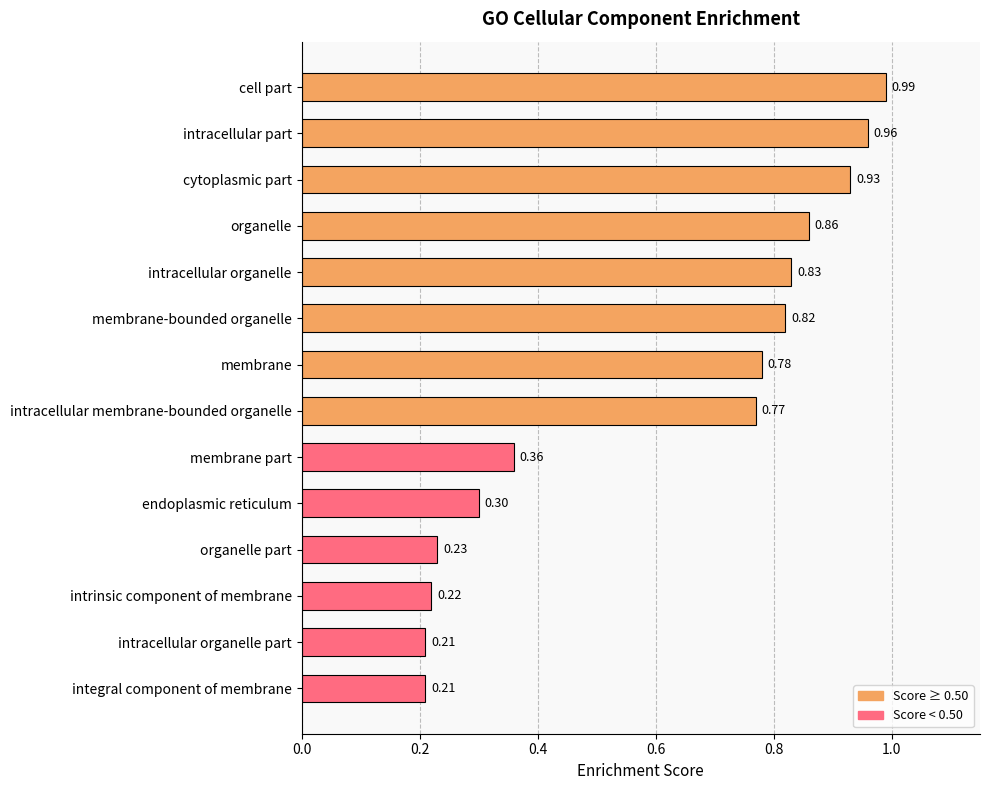

What is the sum of the values at cell part and endoplasmic reticulum?

1.3